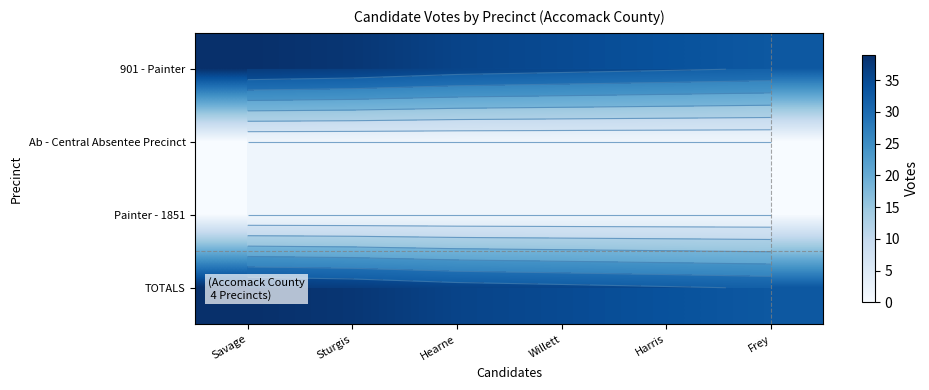

What is the difference between the TOTALS values at Hearne and Frey?

3